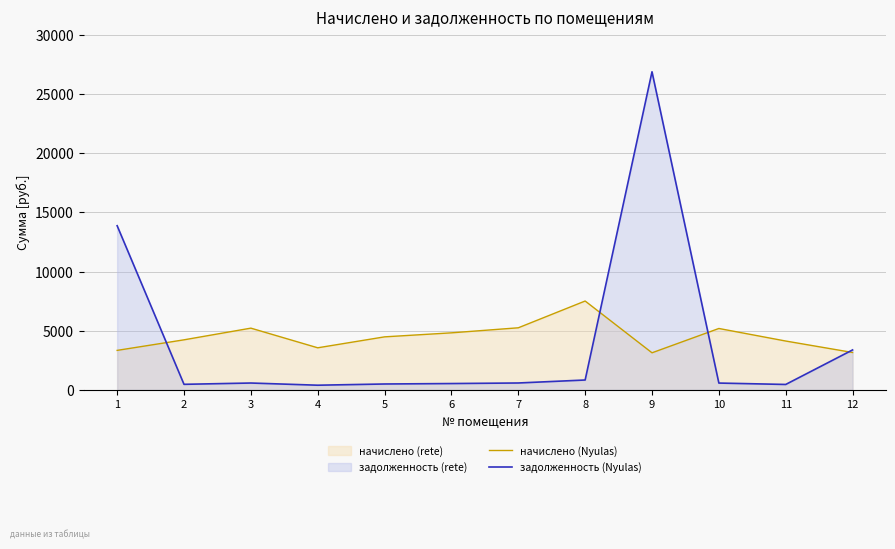

Reading left to right, what are all the values shown in this chart?

начислено (Nyulas): 1=3340.0	2=4232.8	3=5220.5	4=3558.5	5=4484.2	6=4823.5	7=5249.9	8=7514.1	9=3135.7	10=5192.1	11=4130.6	12=3162.3
задолженность (Nyulas): 1=13879.7	2=470.3	3=580.1	4=395.4	5=498.2	6=535.9	7=583.3	8=834.9	9=26896.2	10=576.9	11=459.0	12=3377.9